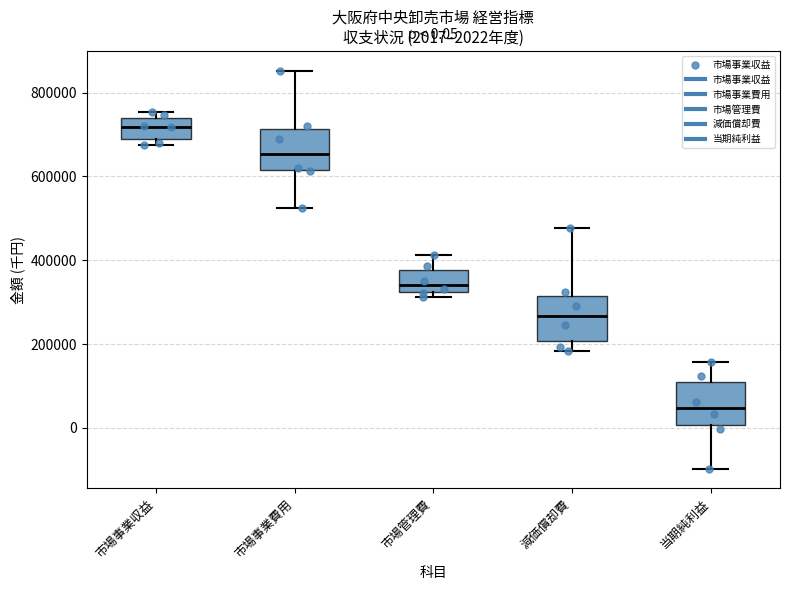

Which box has the lowest median line?

当期純利益